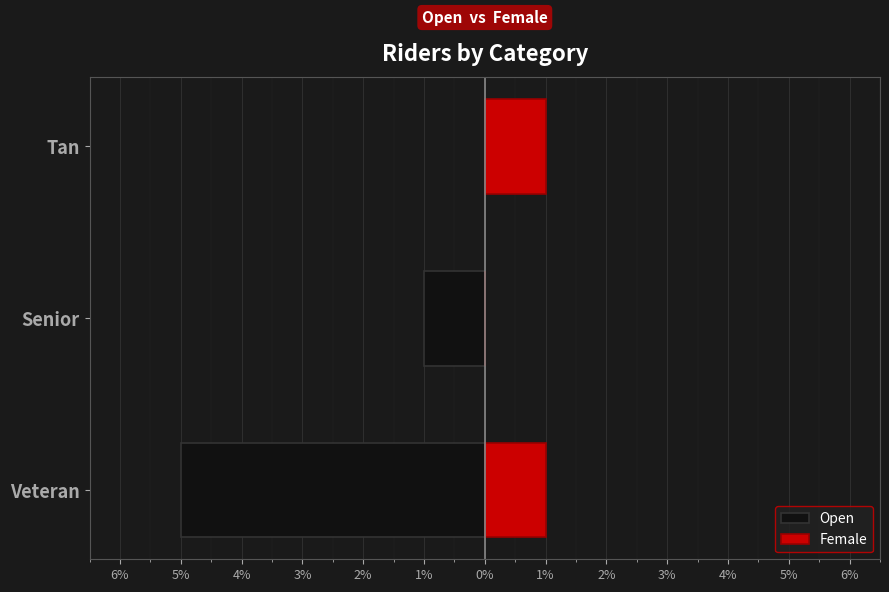

What is the sum of the Open values at Senior and Veteran?

-6